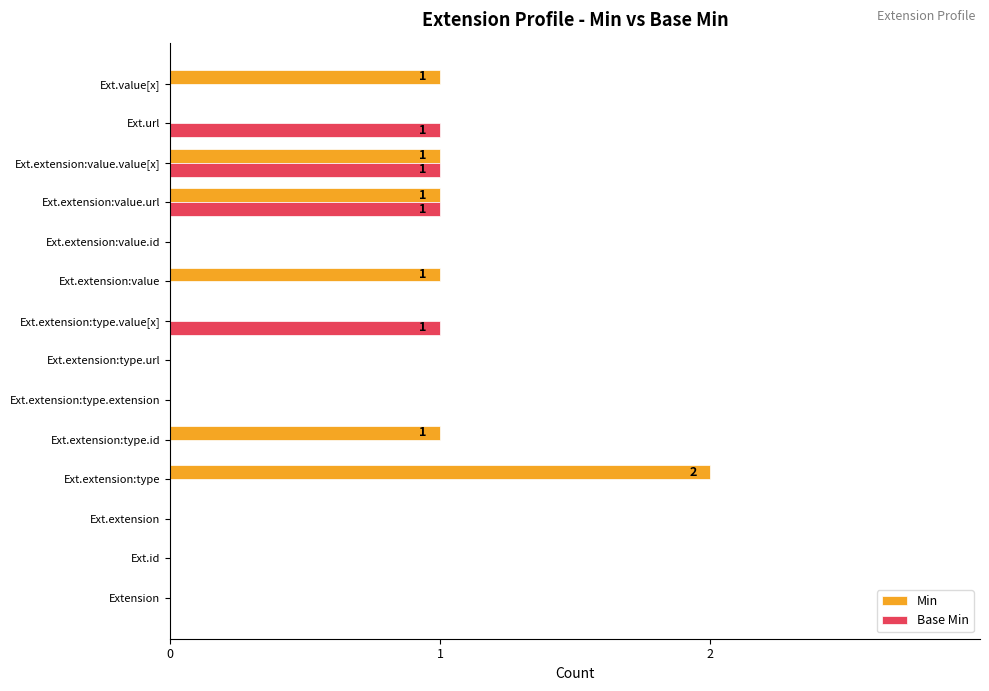

Is it true that Base Min equals 0 at Ext.extension:type.url?

True